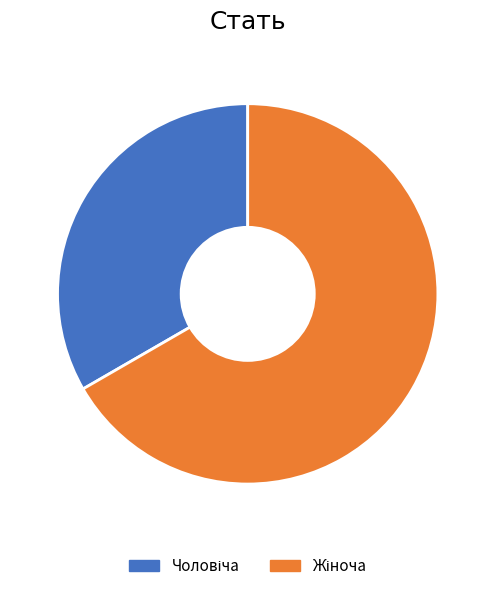

How many slices are in this pie chart?

2